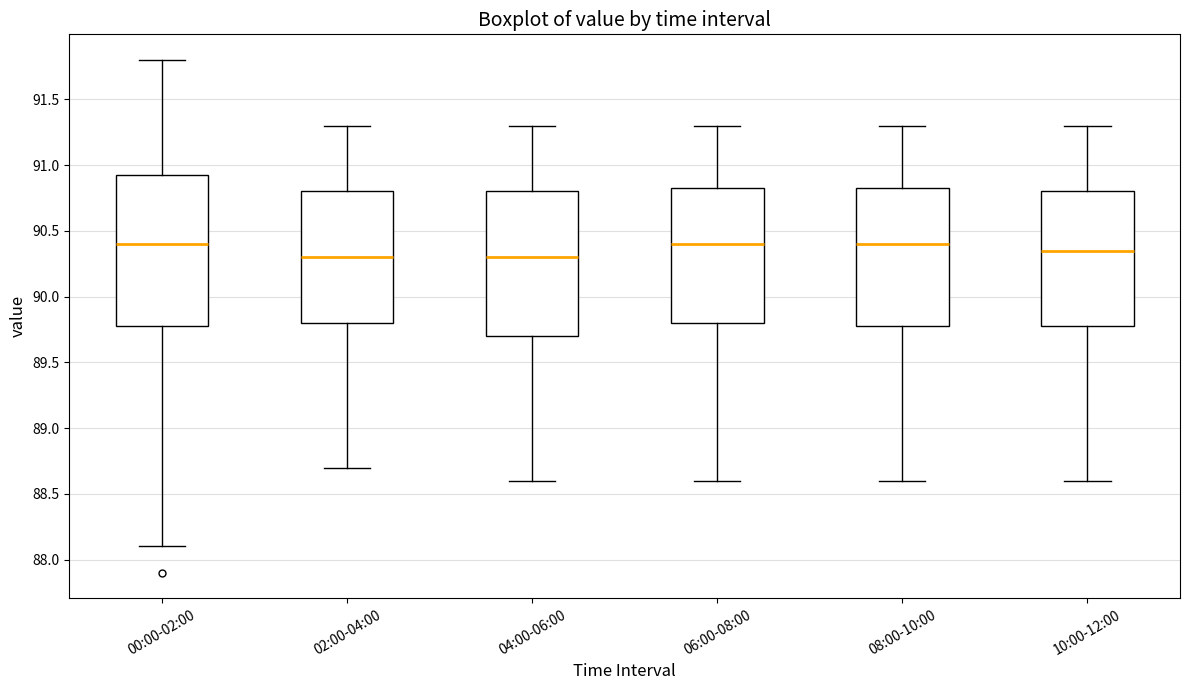

Reading left to right, read every box against the y-axis: the position of its median line, the range the box covers, and the ends of its whiskers. The values are not printed on the chart, so give them approximately, as read against the axis.

00:00-02:00: median 90.40, box 89.80 to 90.95, whiskers 88.10 to 91.80
02:00-04:00: median 90.30, box 89.80 to 90.80, whiskers 88.70 to 91.30
04:00-06:00: median 90.30, box 89.70 to 90.80, whiskers 88.60 to 91.30
06:00-08:00: median 90.40, box 89.80 to 90.85, whiskers 88.60 to 91.30
08:00-10:00: median 90.40, box 89.80 to 90.85, whiskers 88.60 to 91.30
10:00-12:00: median 90.35, box 89.80 to 90.80, whiskers 88.60 to 91.30